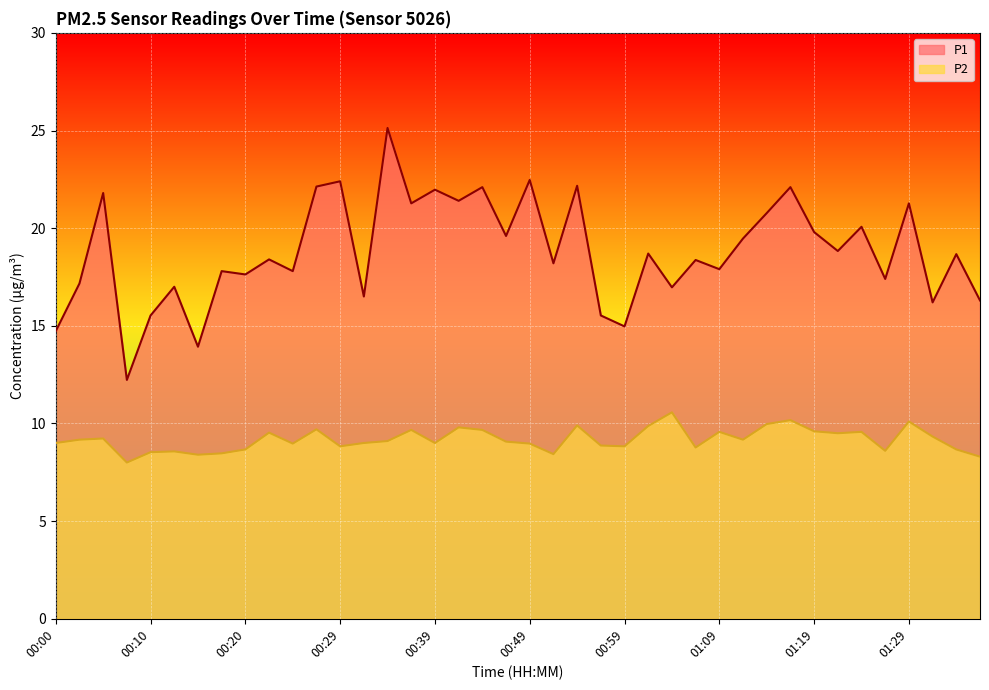

The value of P1 at 00:00 is 14.7. True or false?

True